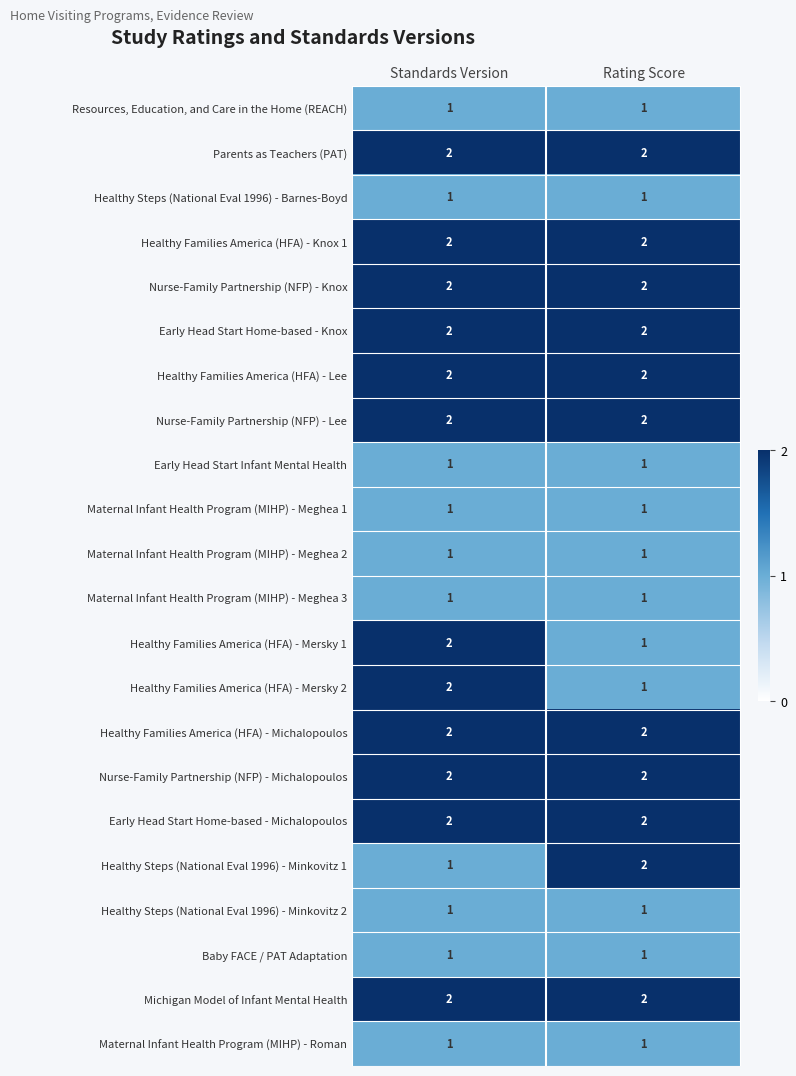

Which category has the lowest value in the Healthy Families America (HFA) - Mersky 1 series?

Rating Score